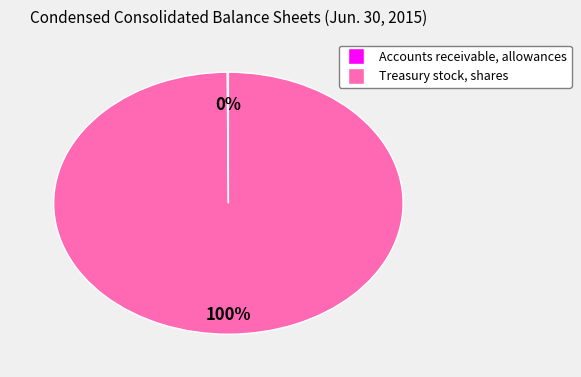

The Treasury stock, shares slice represents 86% of the pie. True or false?

False